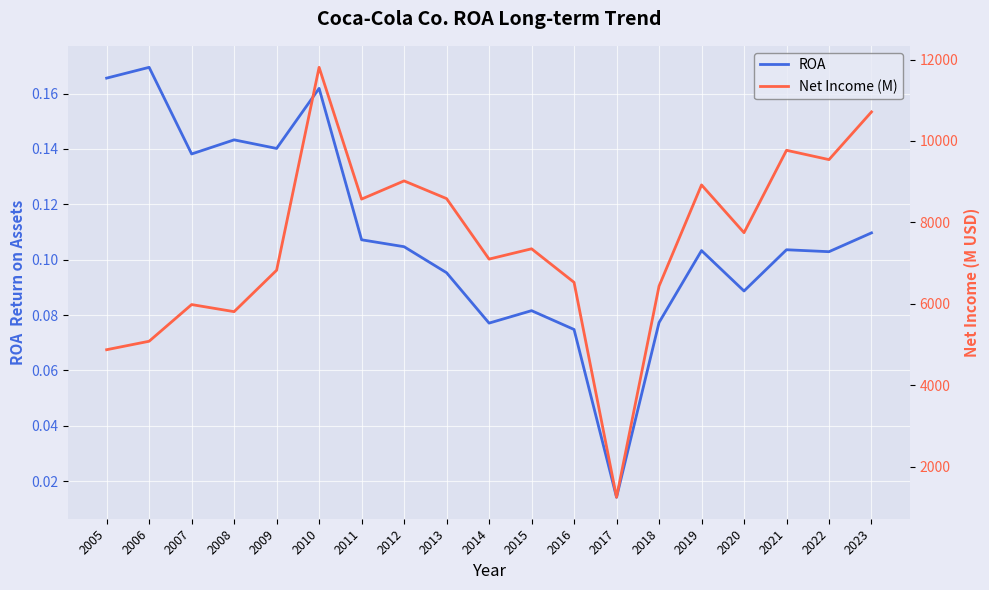

True or false: Net Income (M) and ROA intersect in this chart.

False